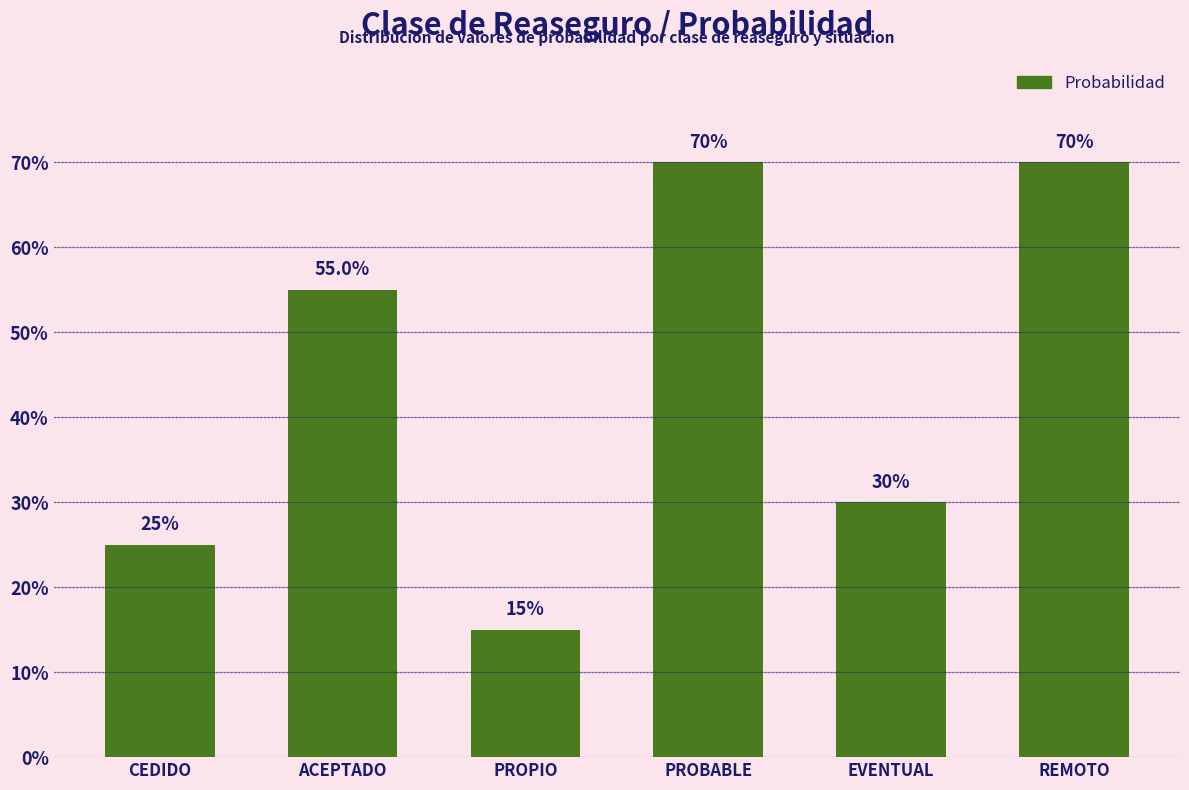

Are the bars grouped side by side (vs. stacked)?

No